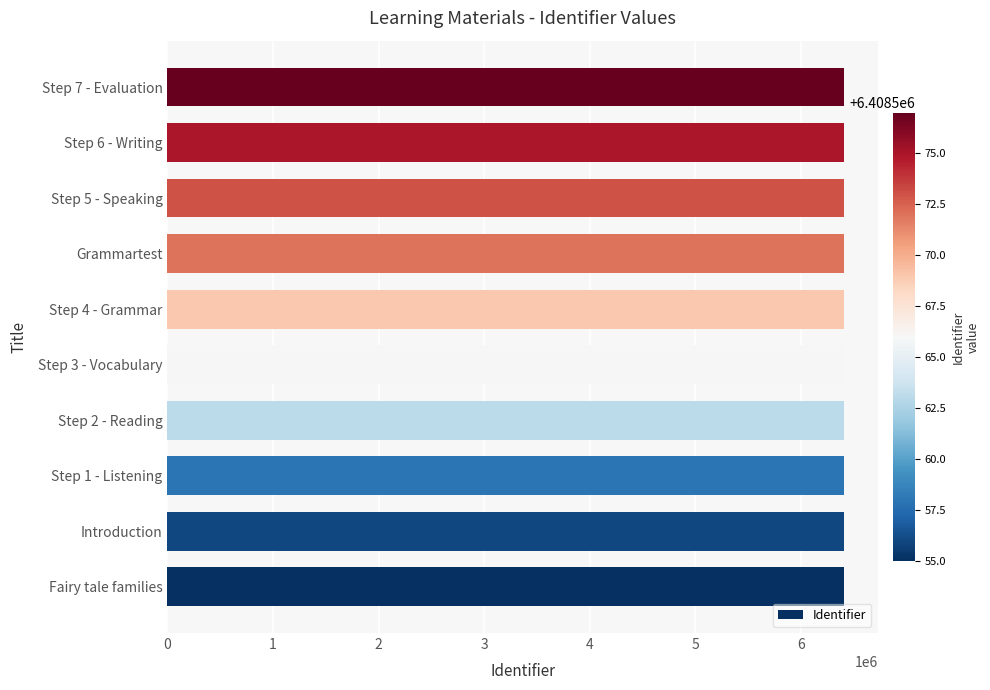

Are the bars grouped side by side (vs. stacked)?

No